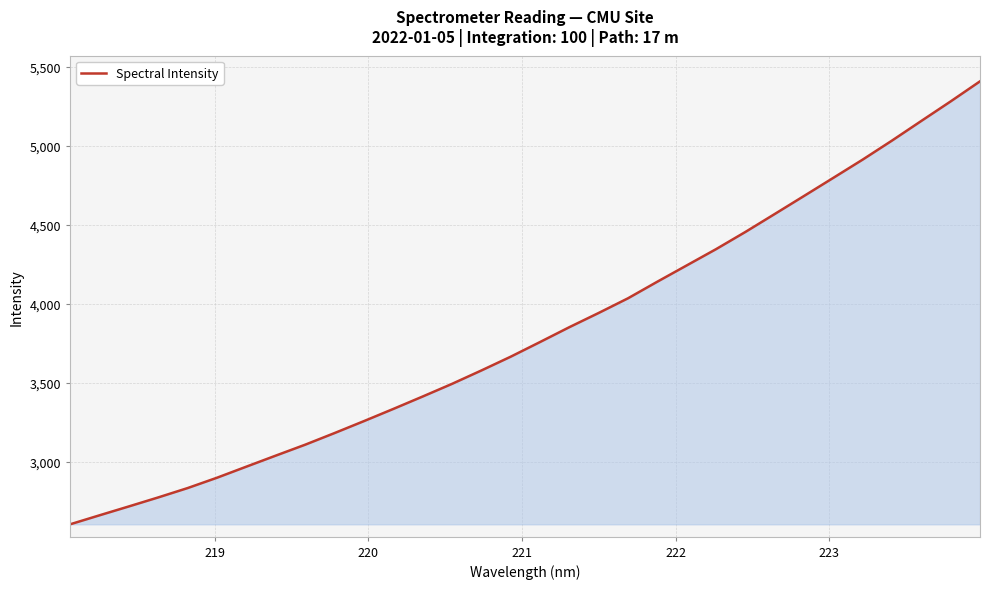

What is the smallest value displayed?

2606.5